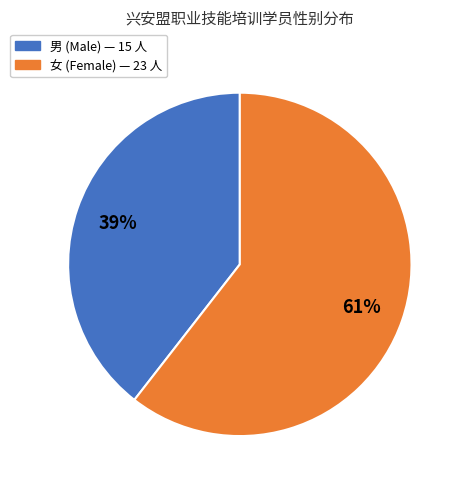

Count the number of slices in the pie.

2